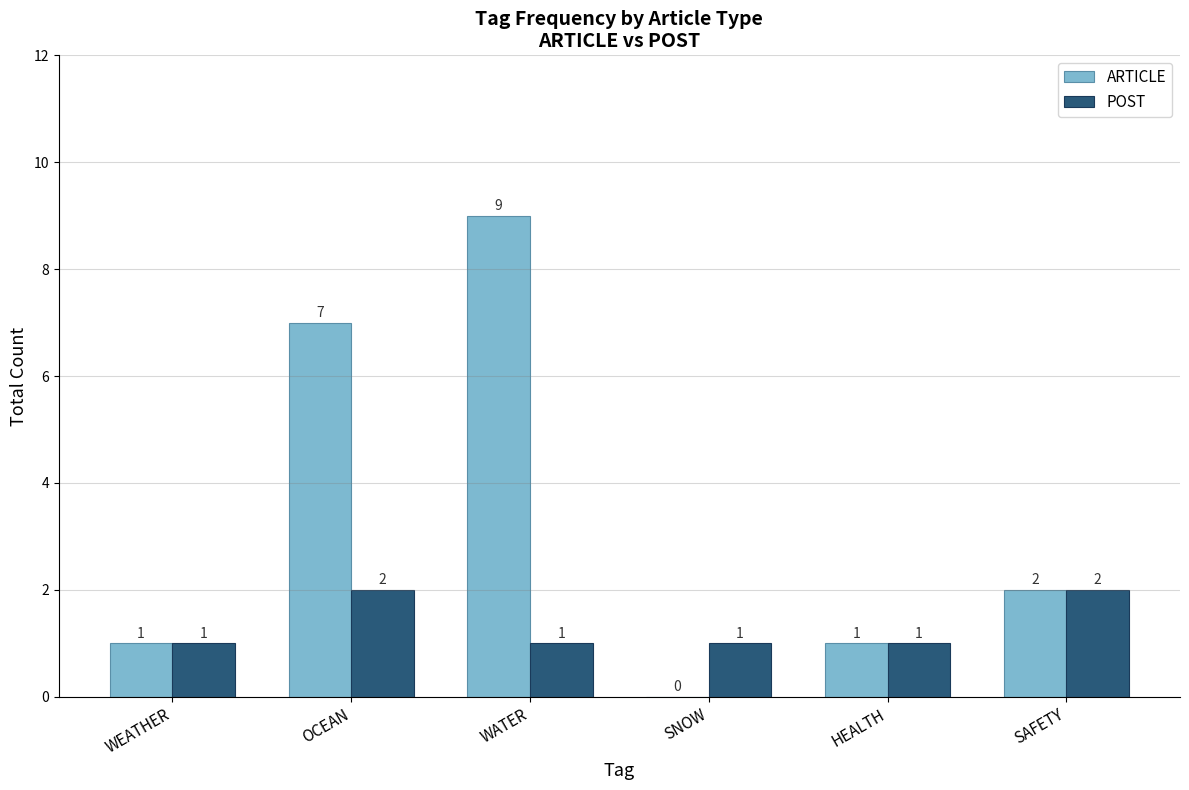

At which category is the sum across all series the highest?

WATER